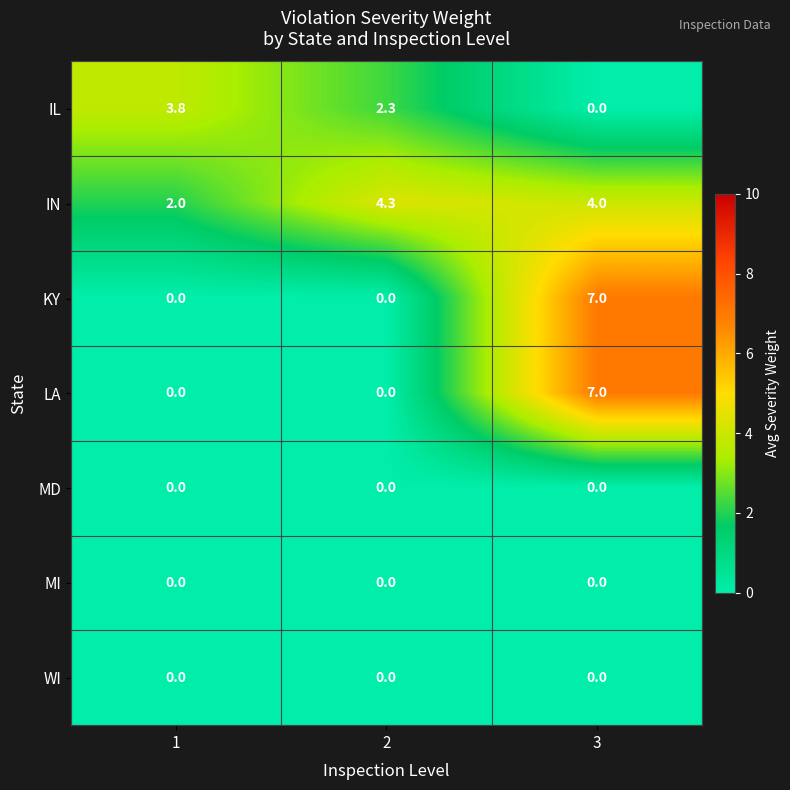

Reading left to right, list all the values displayed in this chart.

IL: 1=3.8	2=2.3	3=0.0
IN: 1=2.0	2=4.3	3=4.0
KY: 1=0.0	2=0.0	3=7.0
LA: 1=0.0	2=0.0	3=7.0
MD: 1=0.0	2=0.0	3=0.0
MI: 1=0.0	2=0.0	3=0.0
WI: 1=0.0	2=0.0	3=0.0